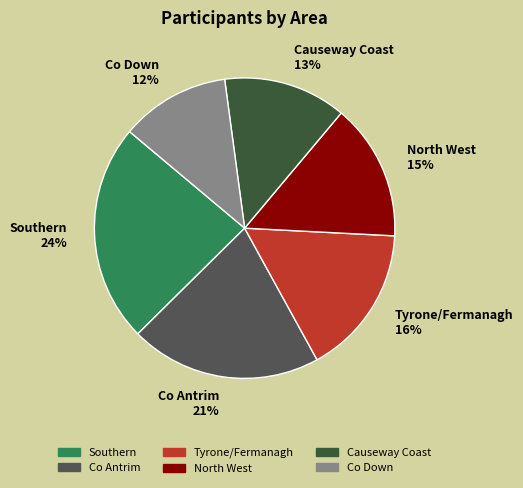

How many slices are in this pie chart?

6